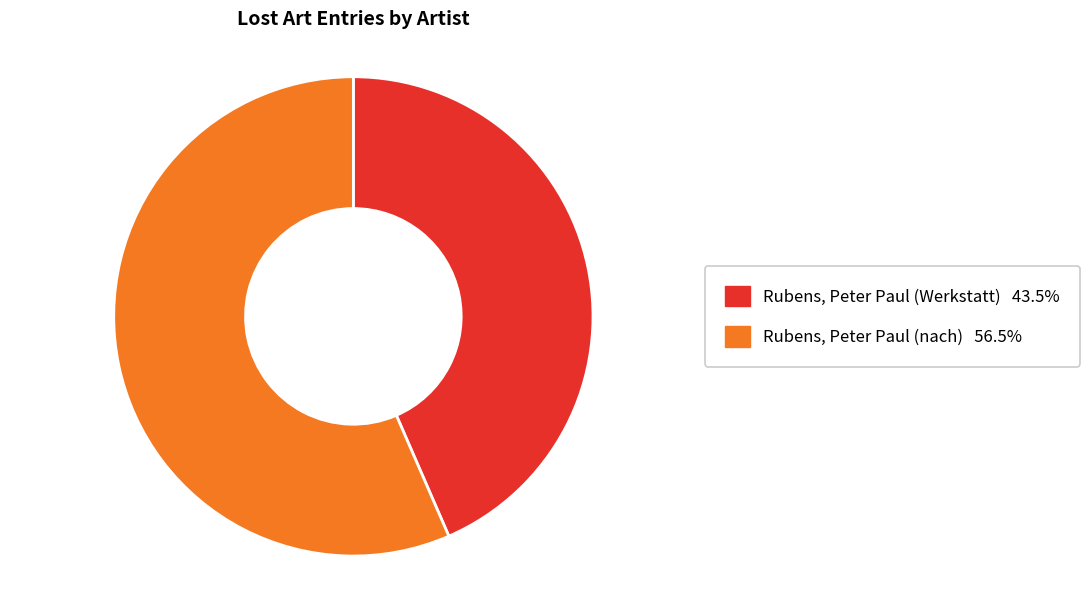

Is it true that Rubens, Peter Paul (nach) is 57% of the pie?

True